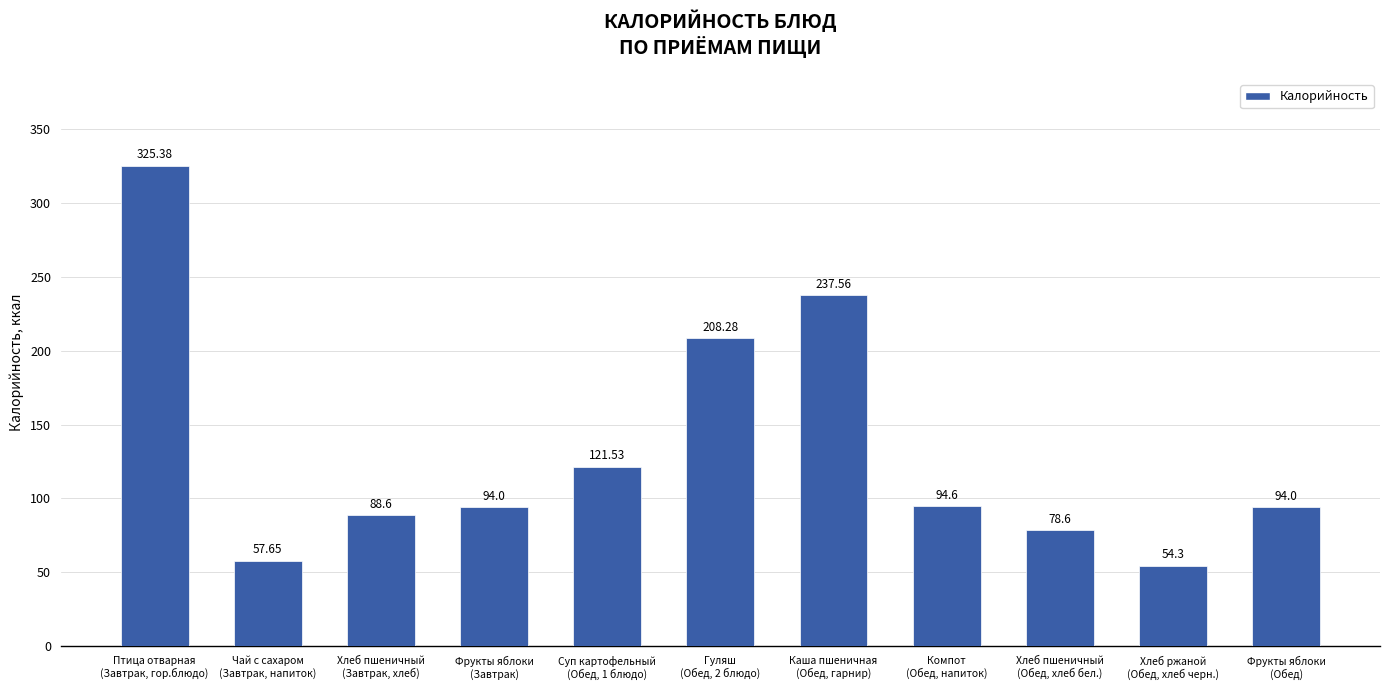

What is the sum of the values at Каша пшеничная
(Обед, гарнир) and Компот
(Обед, напиток)?

332.2